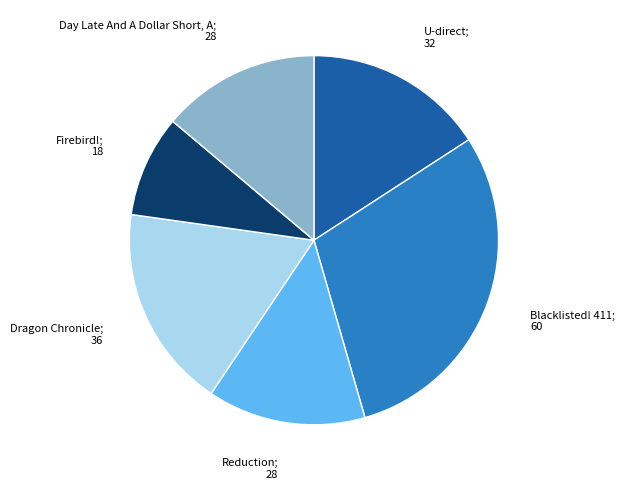

Which category has the smallest portion of the pie?

Firebird!; 18